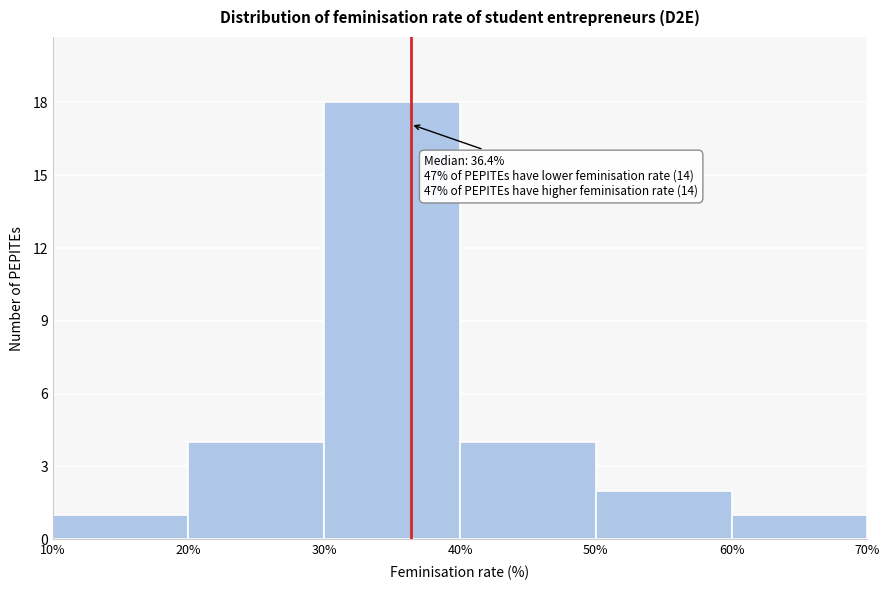

Over which range of the x-axis is the bar tallest?

30% to 40%